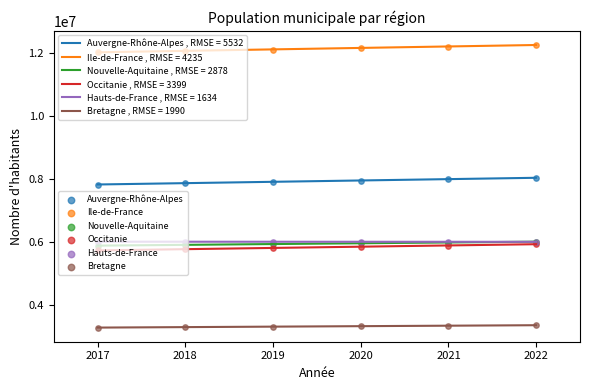

What are all the series names shown in the legend?

  Auvergne-Rhône-Alpes,   Ile-de-France,   Nouvelle-Aquitaine,   Occitanie,   Hauts-de-France,   Bretagne